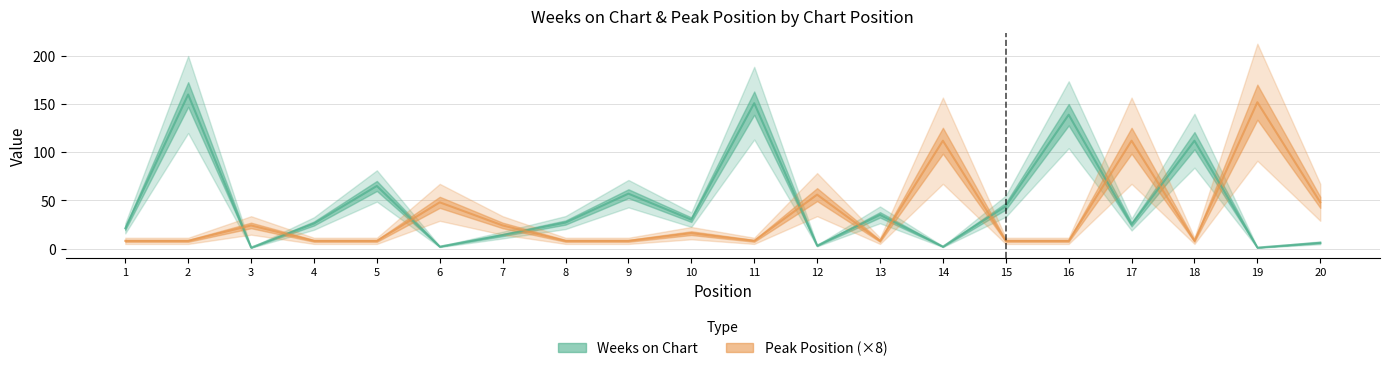

Where do Weeks on Chart and Peak Position (×8) first cross each other?

2 and 3